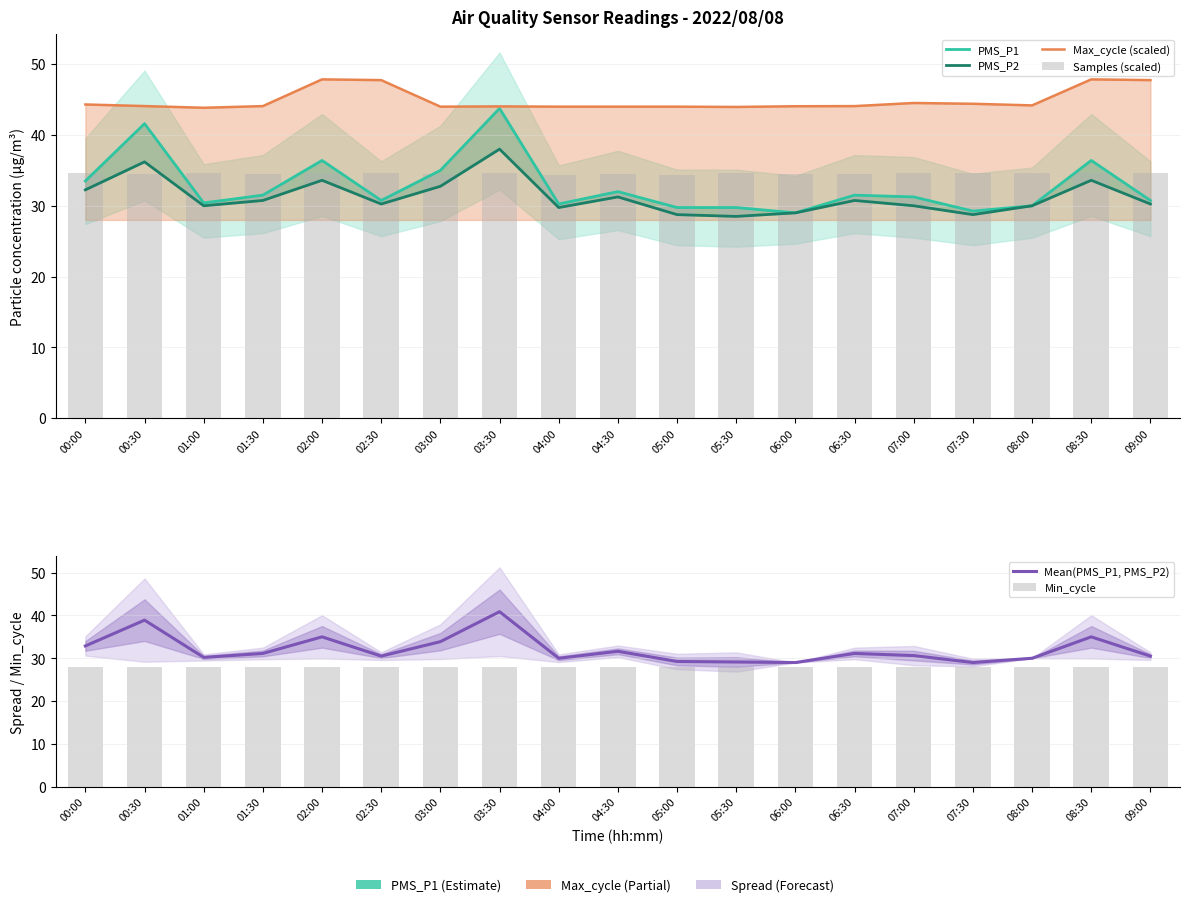

Reading left to right, list all the values displayed in this chart.

PMS_P1: 33.5	41.6	30.4	31.5	36.4	30.8	35.0	43.8	30.2	32.0	29.8	29.8	29.0	31.5	31.2	29.2	30.0	36.4	30.8
PMS_P2: 32.2	36.2	30.0	30.8	33.6	30.2	32.8	38.0	29.8	31.2	28.8	28.5	29.0	30.8	30.0	28.8	30.0	33.6	30.2
Max_cycle (scaled): 44.3	44.1	43.8	44.1	47.9	47.7	44.0	44.0	44.0	44.0	44.0	44.0	44.1	44.1	44.5	44.4	44.2	47.9	47.7
Samples (scaled): 34.6	34.5	34.6	34.5	34.6	34.7	34.5	34.7	34.4	34.5	34.4	34.6	34.5	34.5	34.6	34.7	34.7	34.6	34.7
Mean(PMS_P1, PMS_P2): 32.9	38.9	30.2	31.1	35.0	30.5	33.9	40.9	30.0	31.6	29.2	29.1	29.0	31.1	30.6	29.0	30.0	35.0	30.5
Min_cycle: 28.0	28.0	28.0	28.0	28.0	28.0	28.0	28.0	28.0	28.0	28.0	28.0	28.0	28.0	28.0	28.0	28.0	28.0	28.0